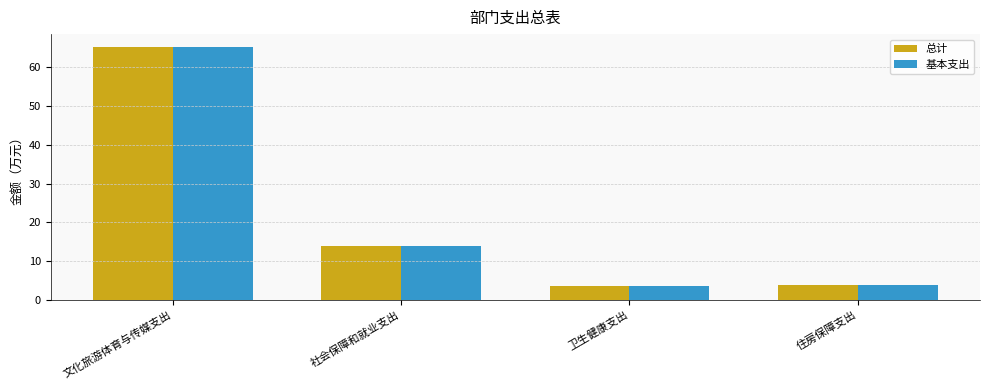

How many data points does each series have?

4